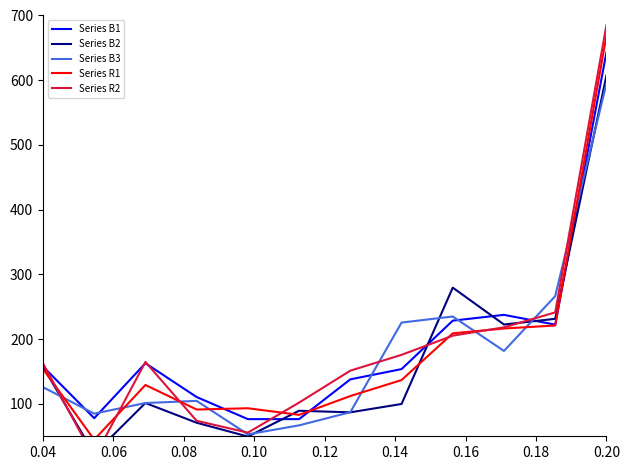

Rank the series by their maximum value, from lowest to highest.

Series B3, Series B2, Series B1, Series R1, Series R2